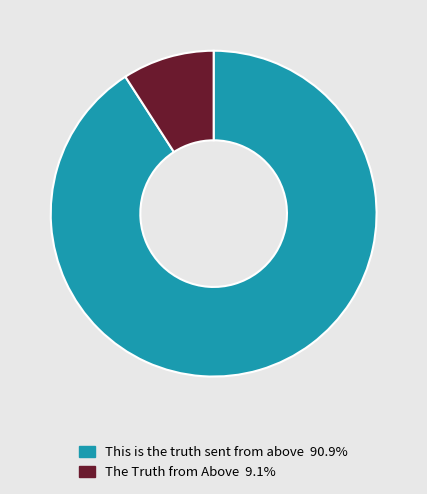

Does This is the truth sent from above account for over 50% of the chart?

Yes